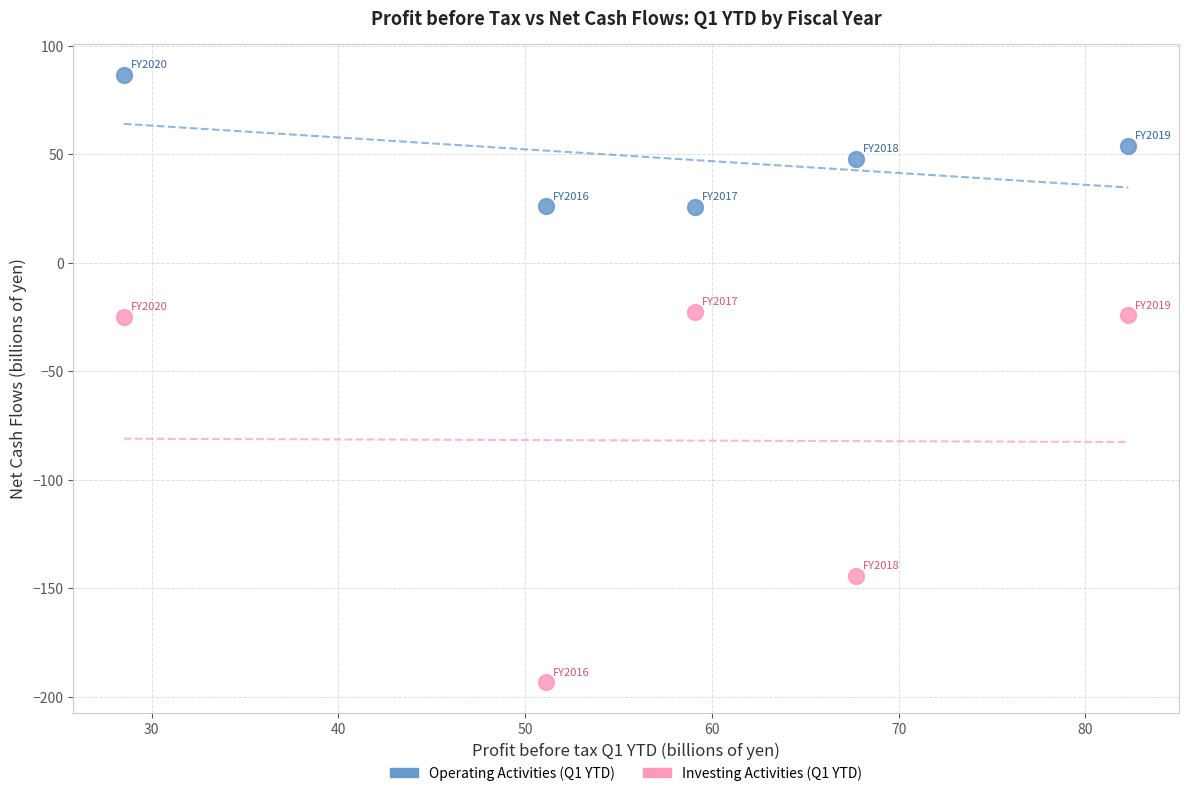

Which series reaches the minimum Y coordinate?

Investing Activities (Q1 YTD)